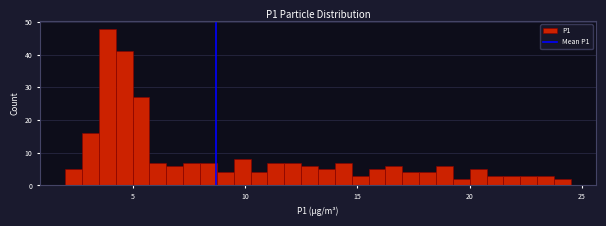

Read against the x-axis, roughly where is the centre of the tallest bar?

4.0